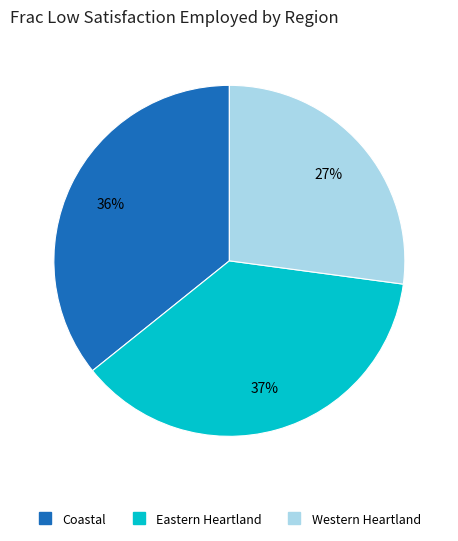

Is there any slice that represents more than half of the pie?

No